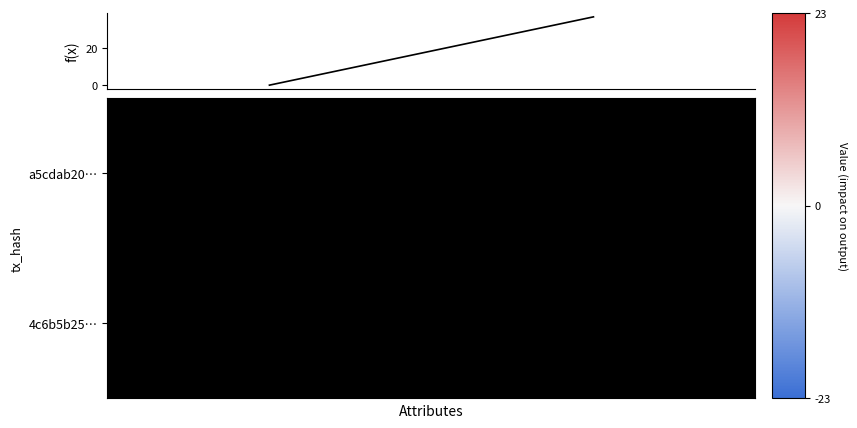

What is the greatest value displayed?

37